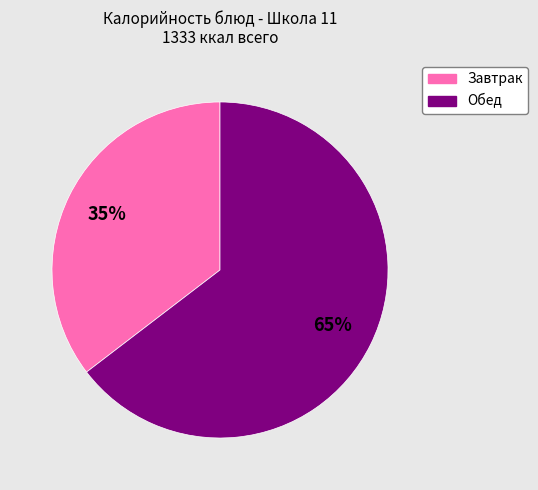

Does any single category account for the majority?

Yes